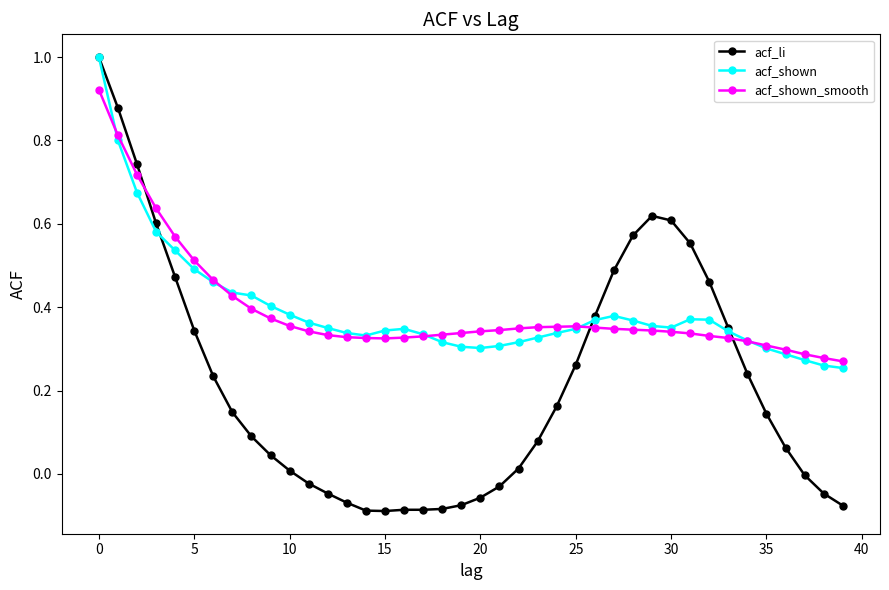

At how many categories does at least one series exceed 0?

40